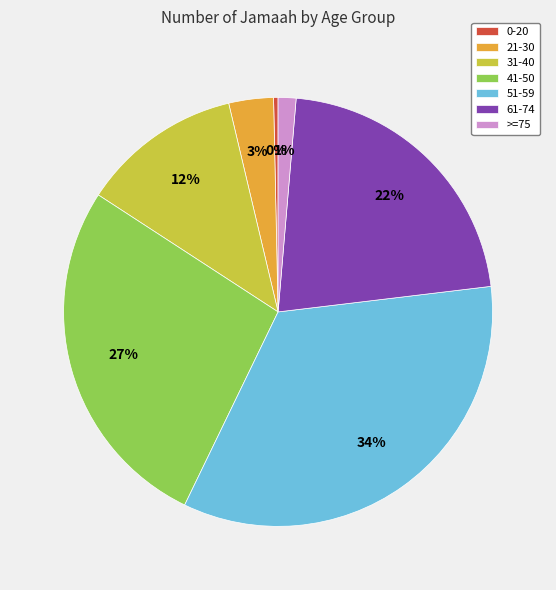

Does 51-59 account for over 50% of the chart?

No